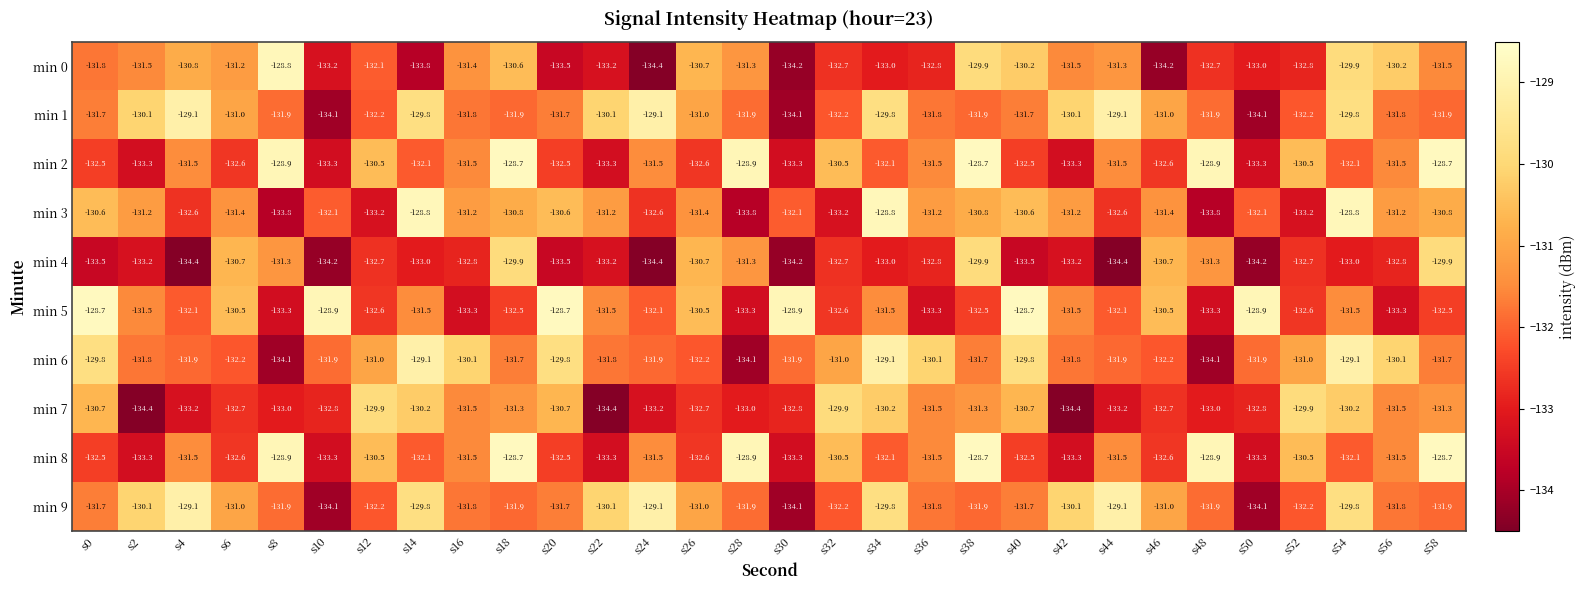

What is the highest value of the min 3 series?

-128.8